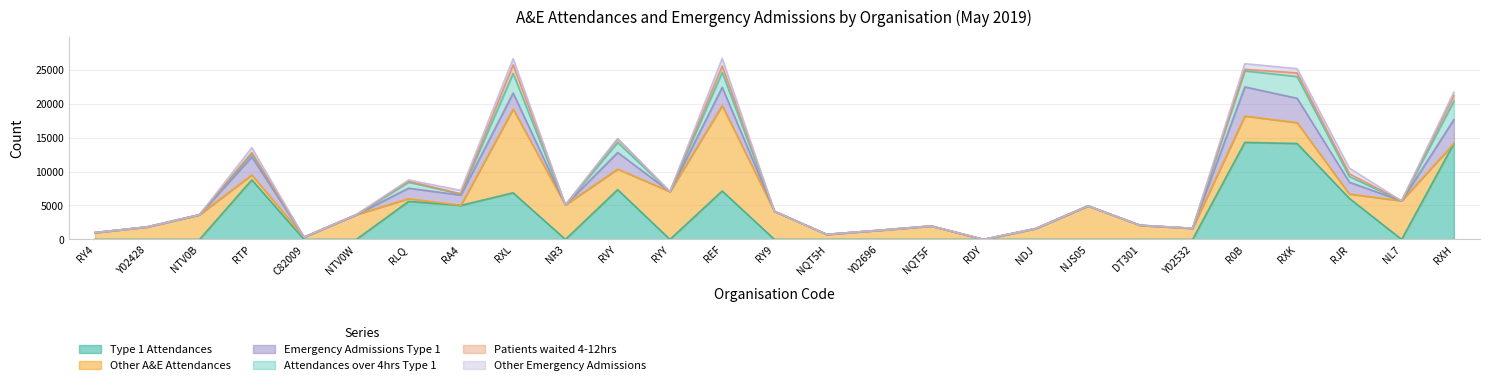

Which category has the highest value in the Patients waited 4-12hrs series?

RXL